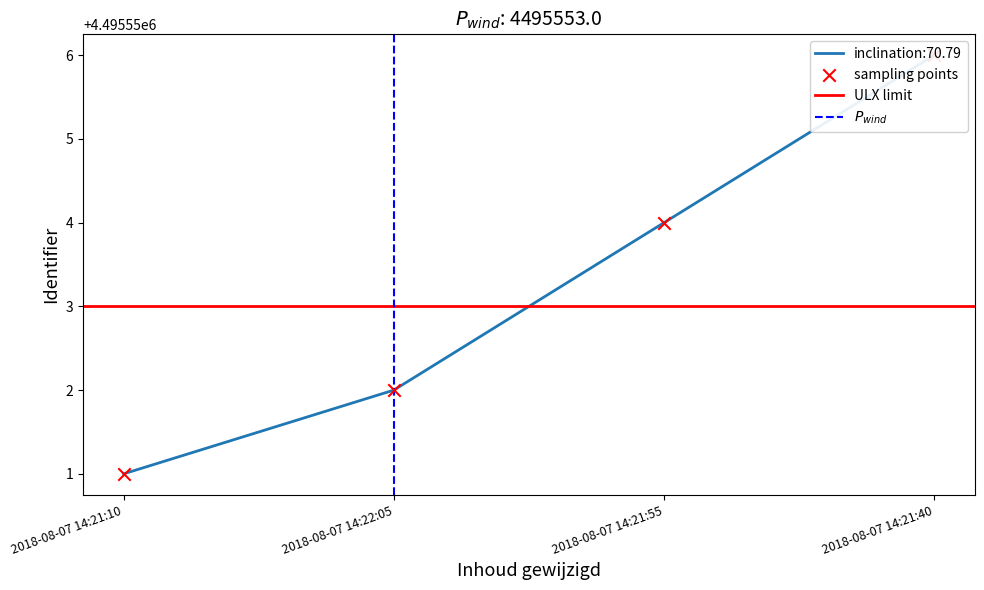

What is the ratio of the value at 2018-08-07 14:21:55 to the value at 2018-08-07 14:22:05?

1.0